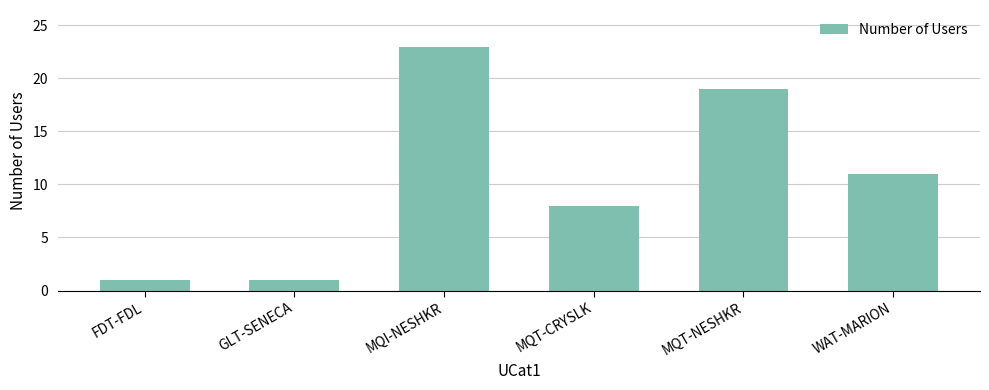

What is the sum of all values?

63